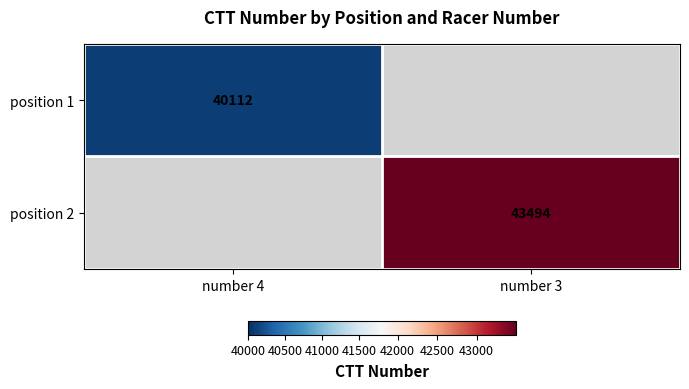

Is it true that position 1 equals 40112 at number 4?

True